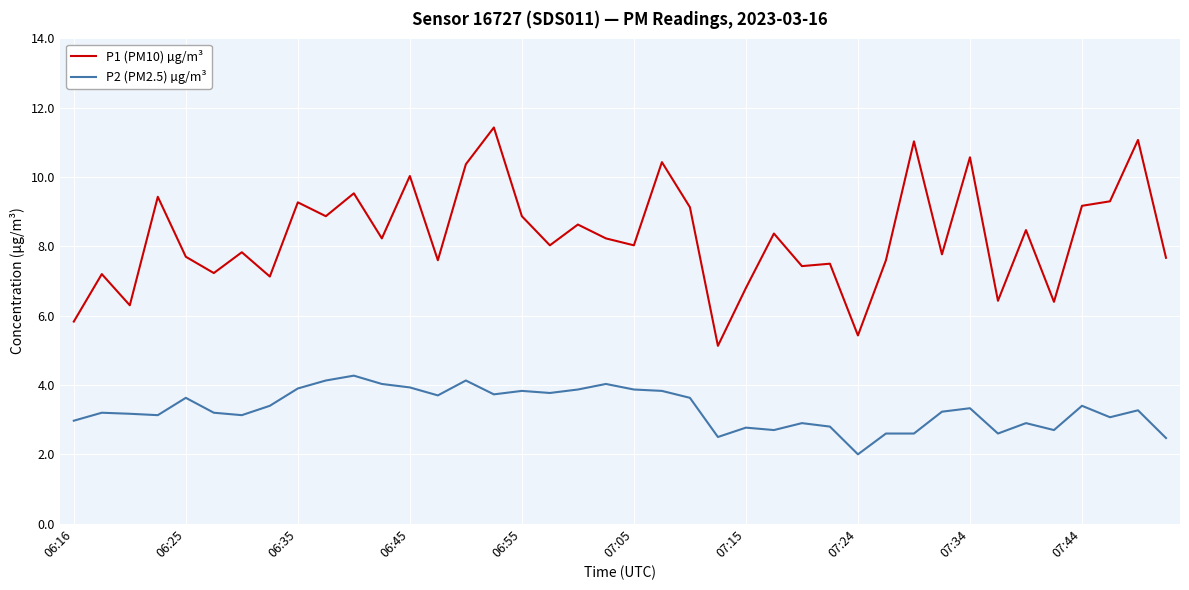

What is the highest value of the P1 (PM10) µg/m³ series?

11.4